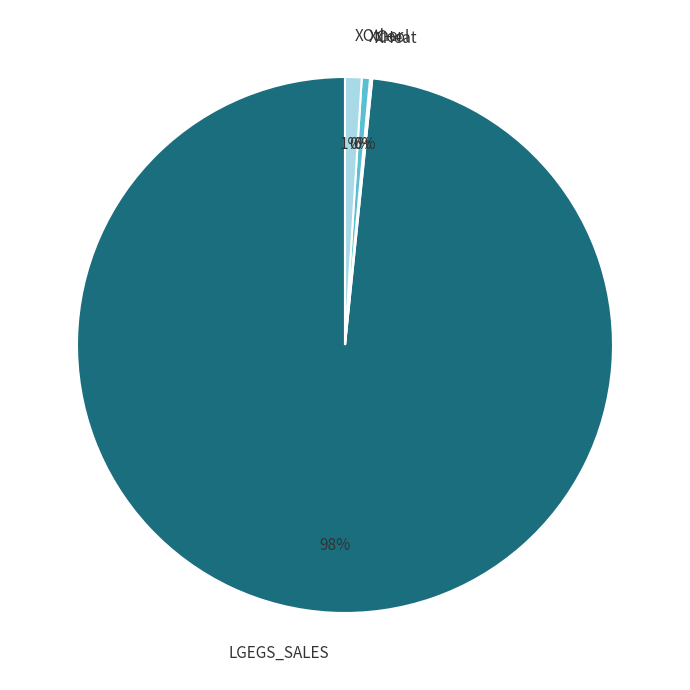

Which has a higher value, LGEGS_SALES or XOther?

LGEGS_SALES